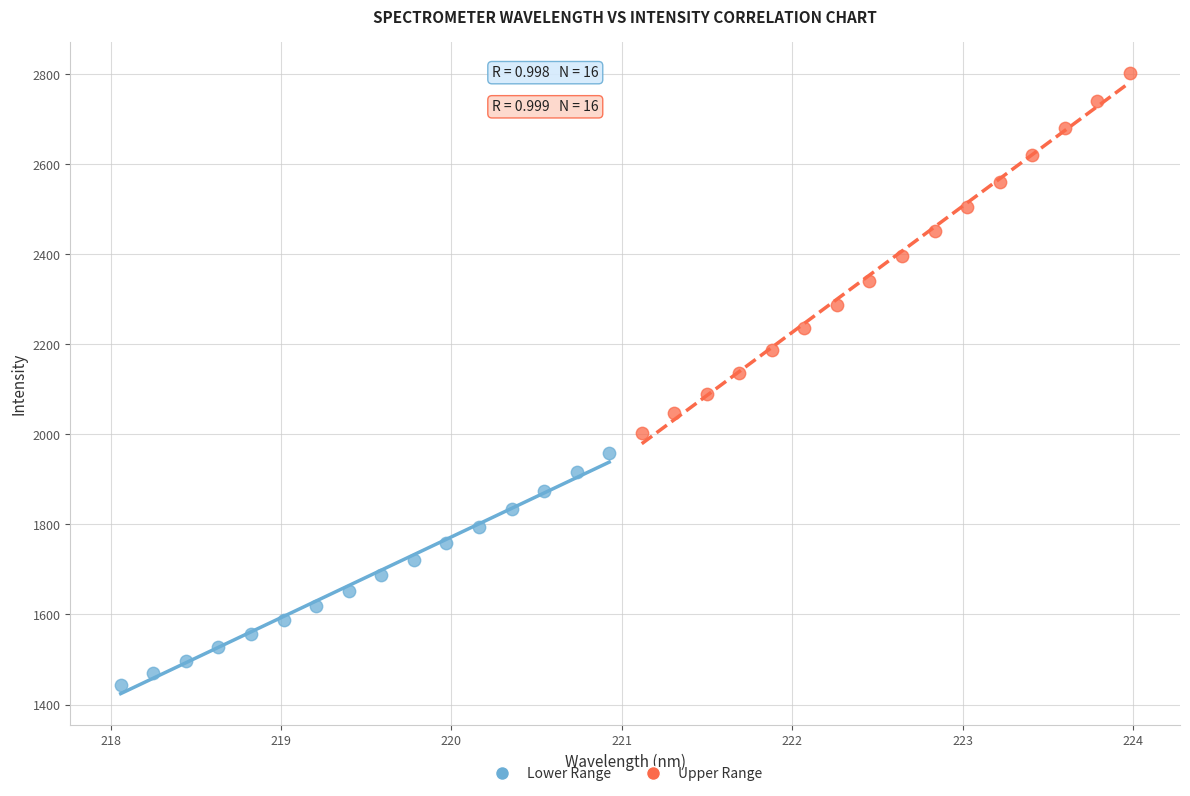

What are all the series names shown in the legend?

Lower Range, Upper Range